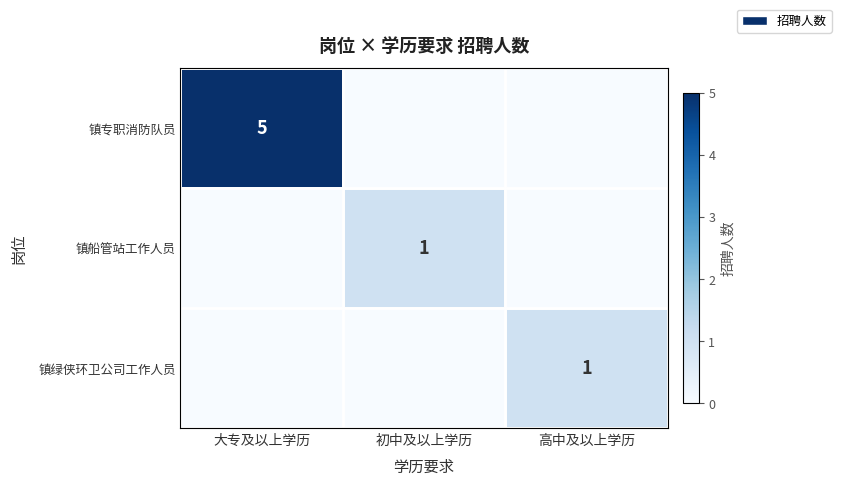

At how many categories does at least one series exceed 3?

1